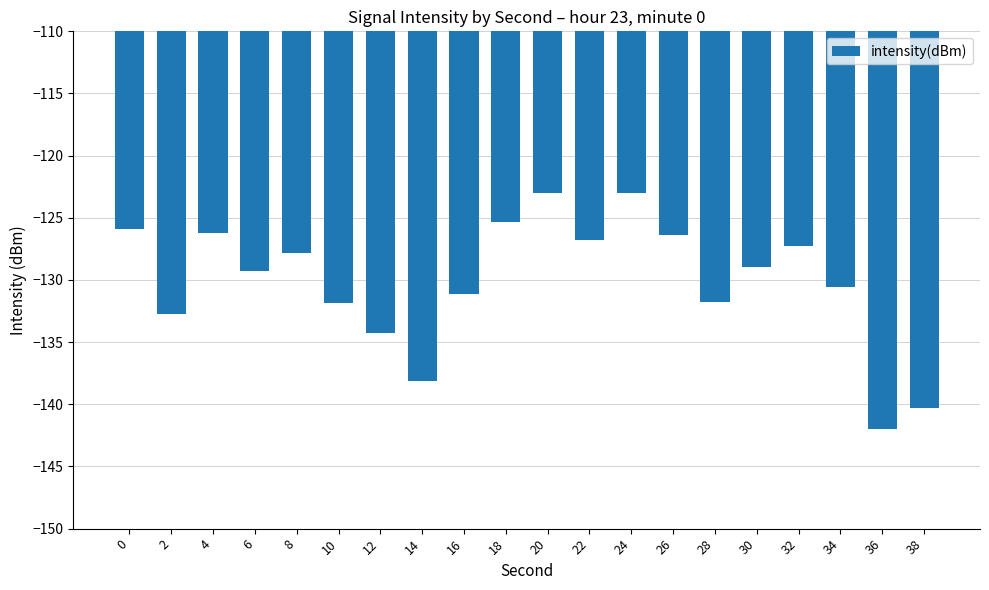

What is the value of the 12th bar from the left?

-126.8